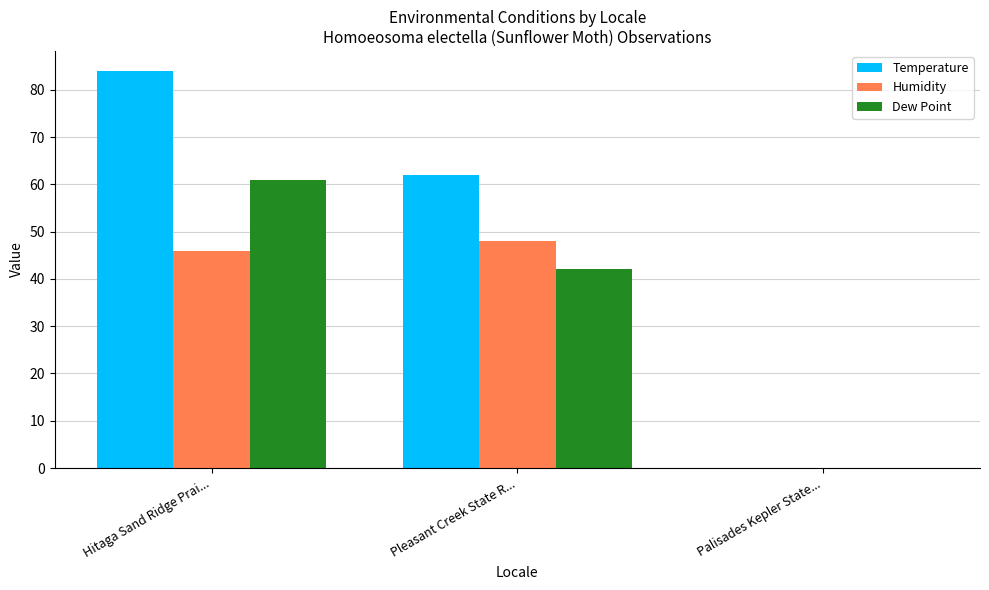

True or false: Temperature has a value of 130 at Hitaga Sand Ridge Prai....

False